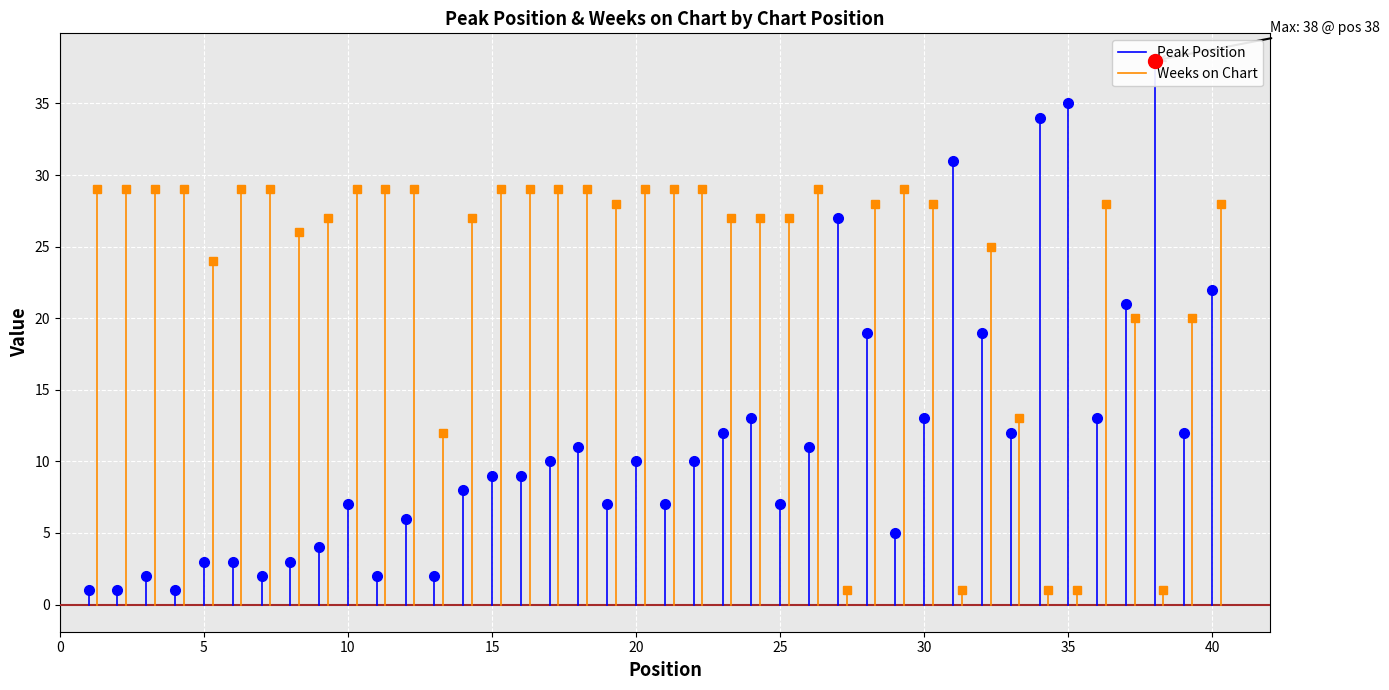

The Weeks on Chart series shows 0 at 0. True or false?

True